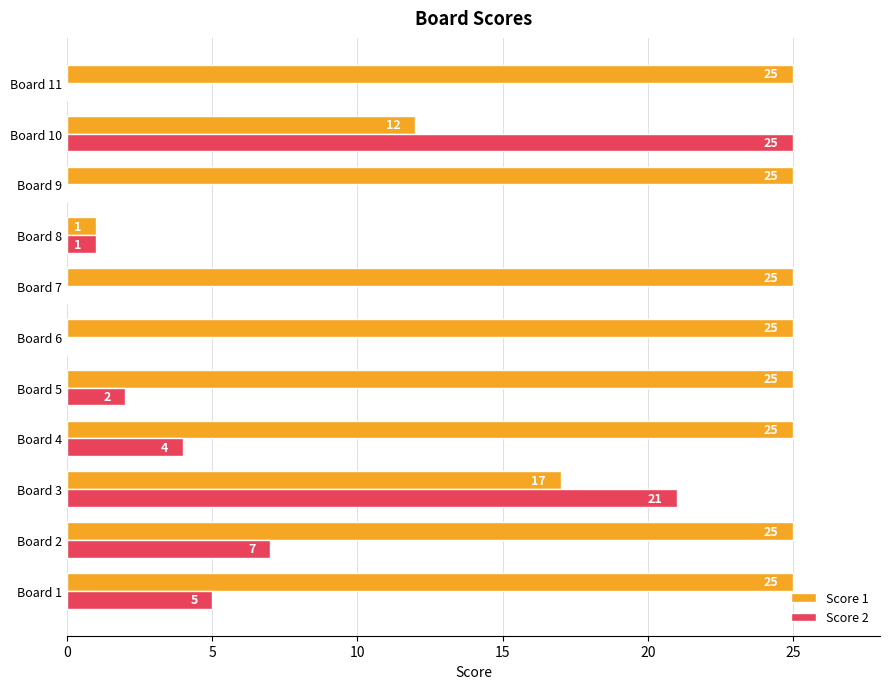

Read the Score 1 value at Board 1, to the nearest 5.

25